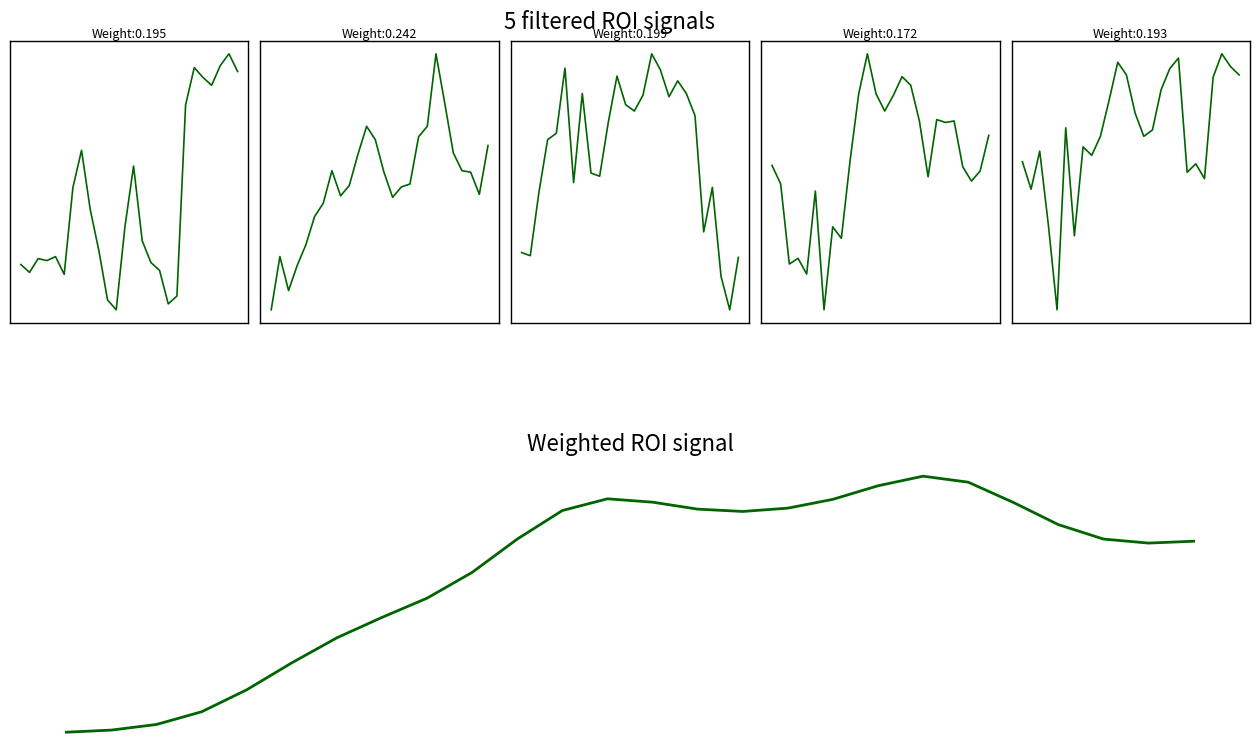

True or false: the data shows 69.7 at 17.

True